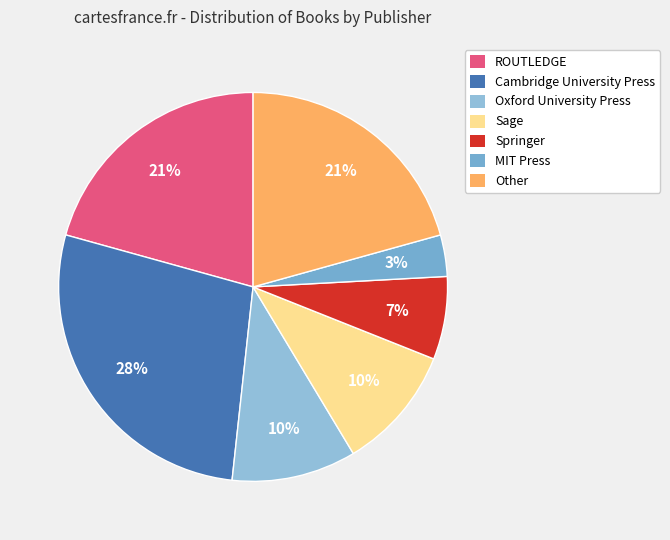

Which slice is the largest?

Cambridge University Press